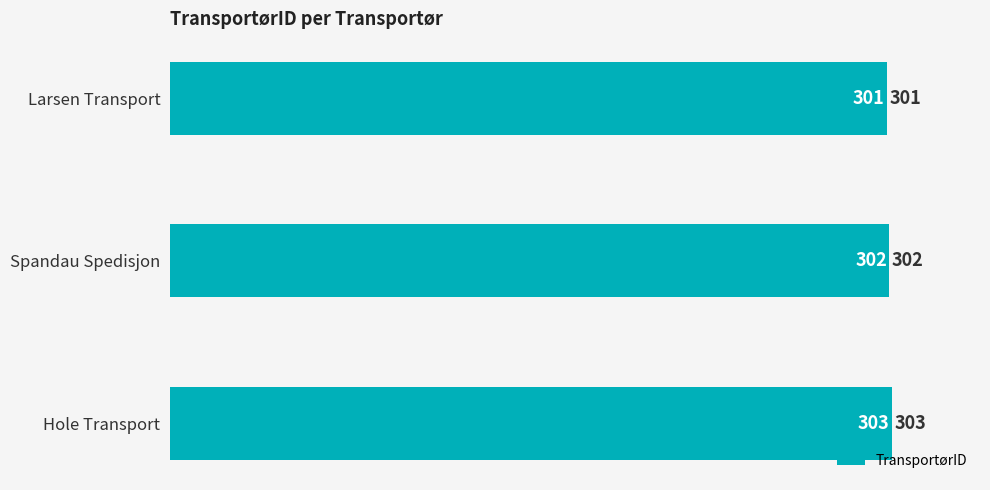

Between Larsen Transport and Hole Transport, which is larger?

Hole Transport